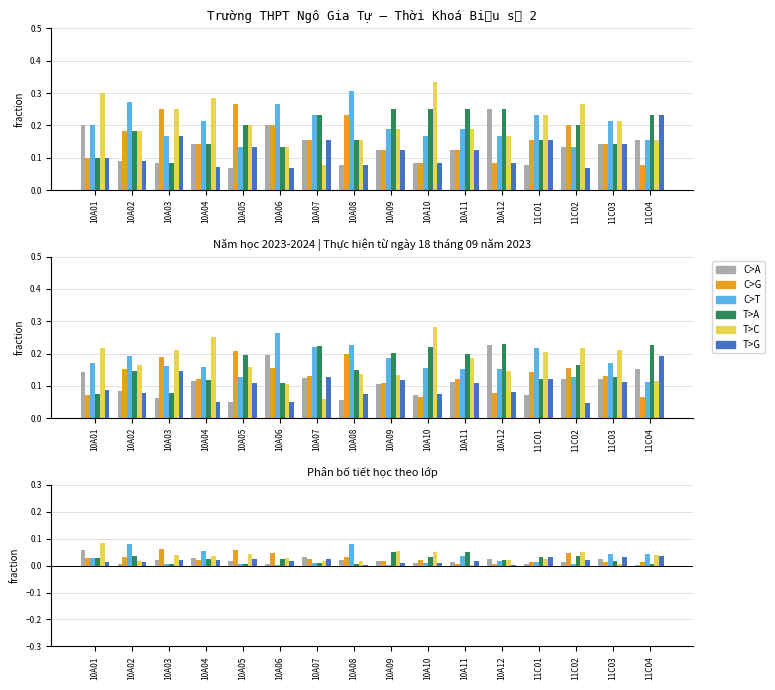

Rank the series at 10A11 from highest to lowest value.

T>A, C>T, T>G, C>A, C>G, T>C